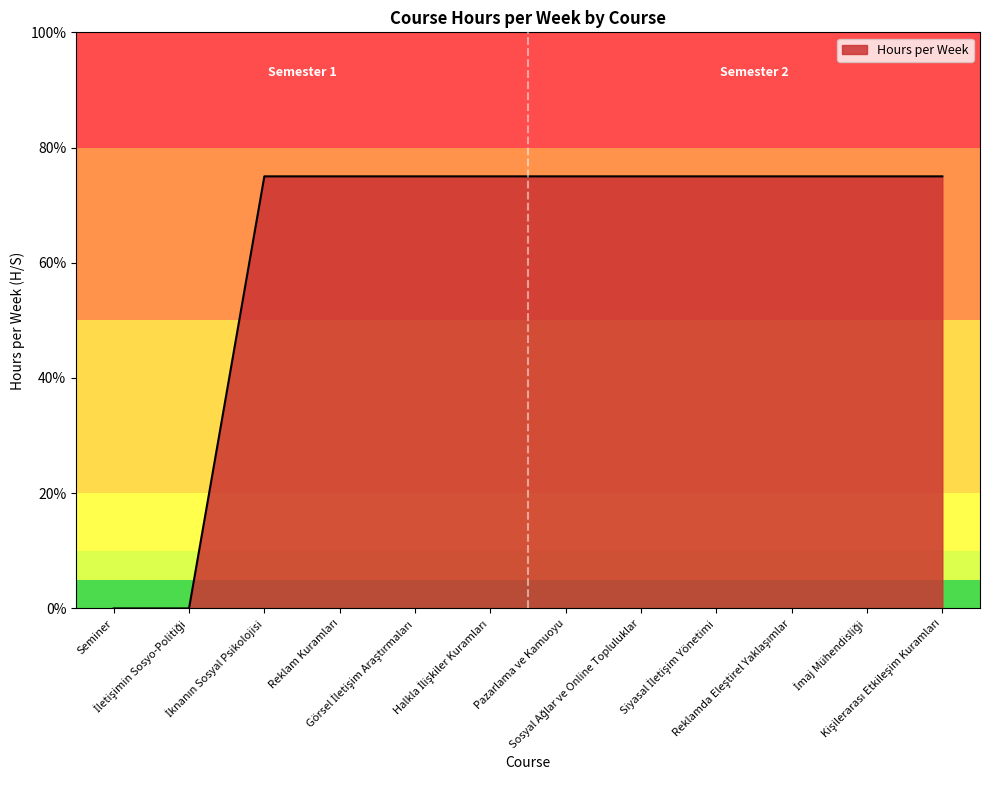

Does the chart have visible grid lines?

No